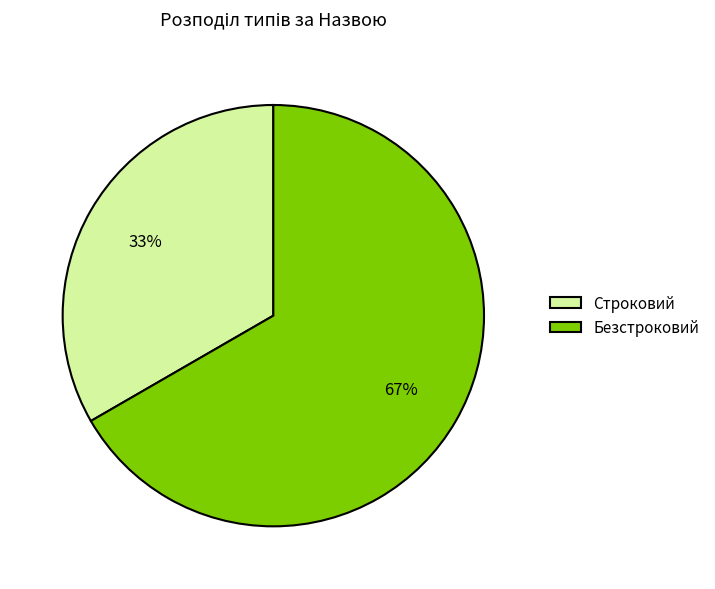

Is Строковий the majority of the pie?

No